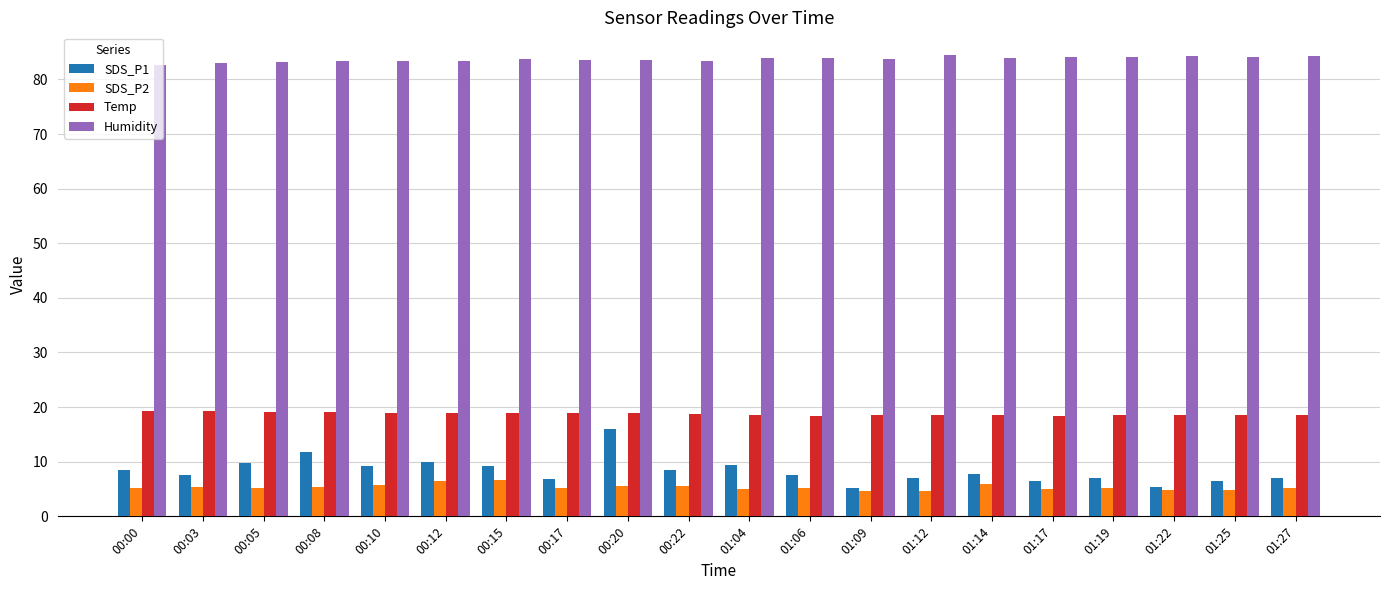

What is the sum of all SDS_P1 values?

166.1